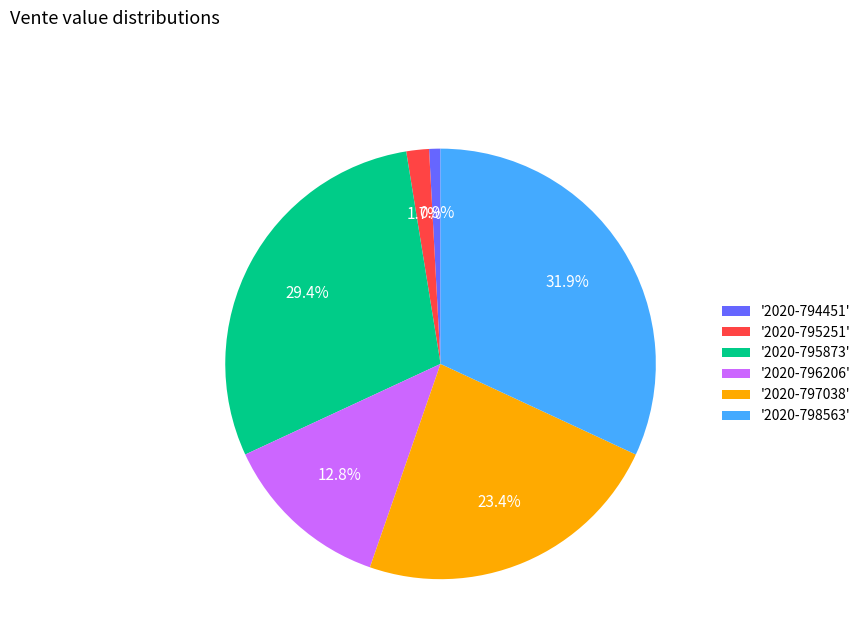

To the nearest percent, what is the difference between the largest and smallest slice percentages?

31%